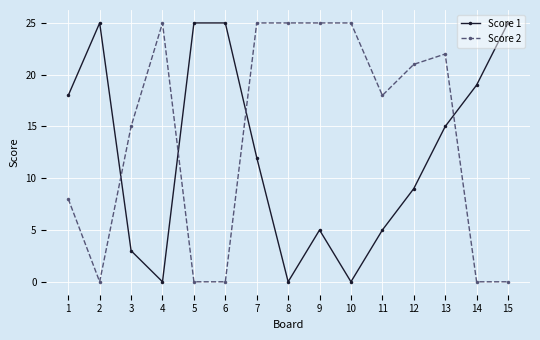

The value of Score 2 at 13 is 22. True or false?

True